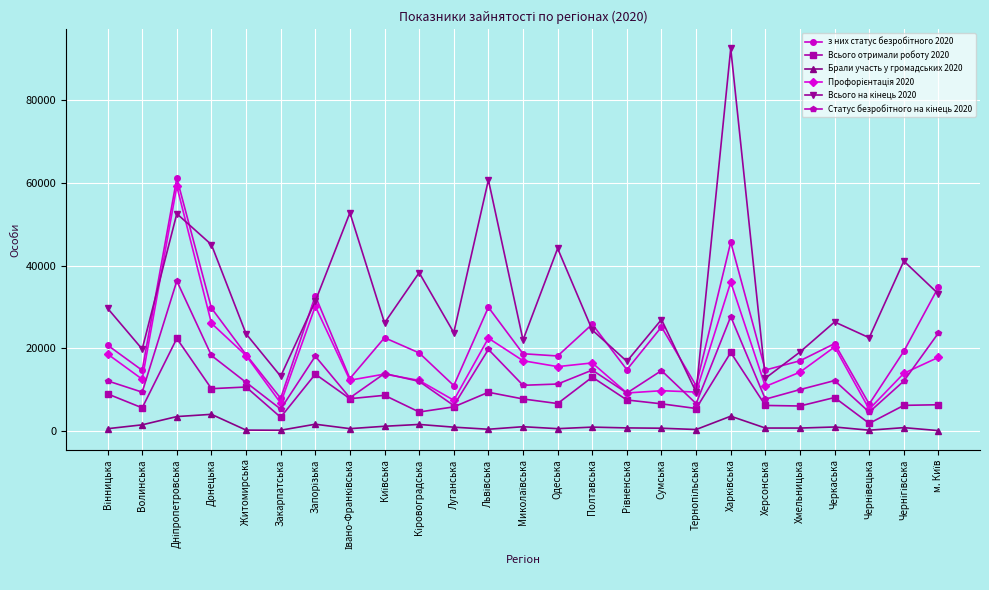

At how many categories does at least one series exceed 54123?

3